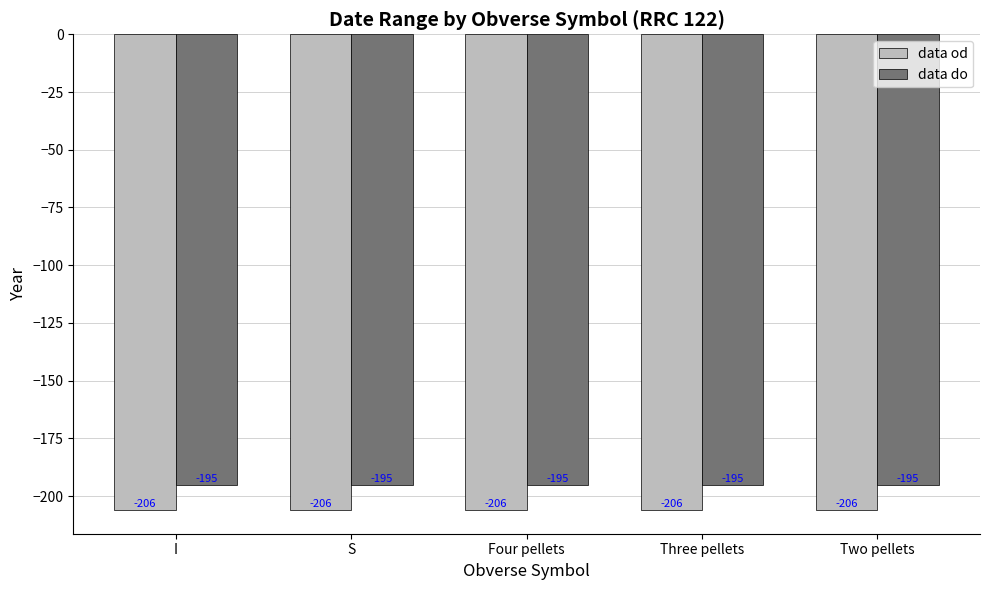

What is the label of the 3rd bar from the right?

Four pellets